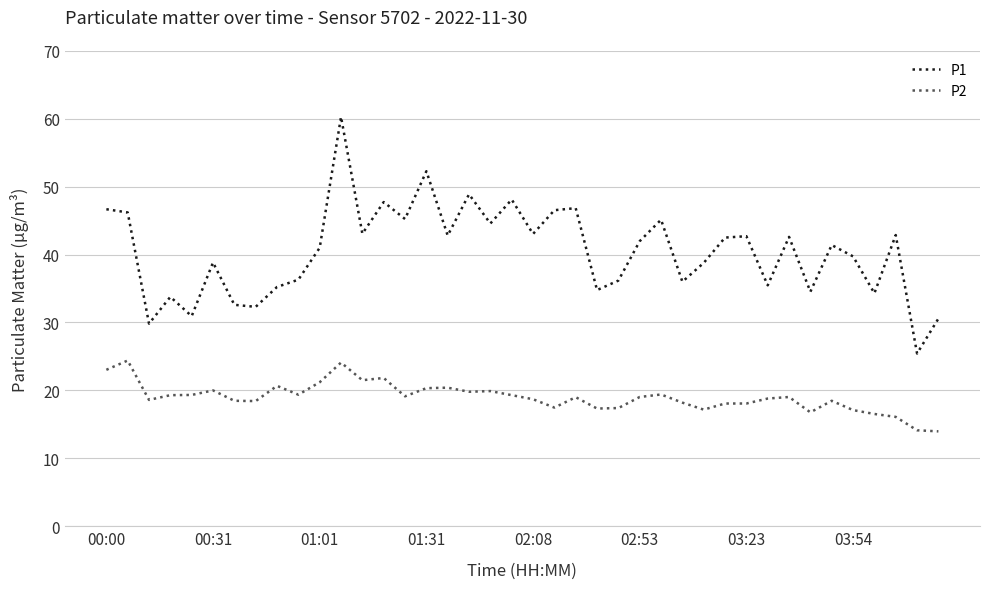

What is the difference between the maximum and minimum values in the P2 series?

10.4